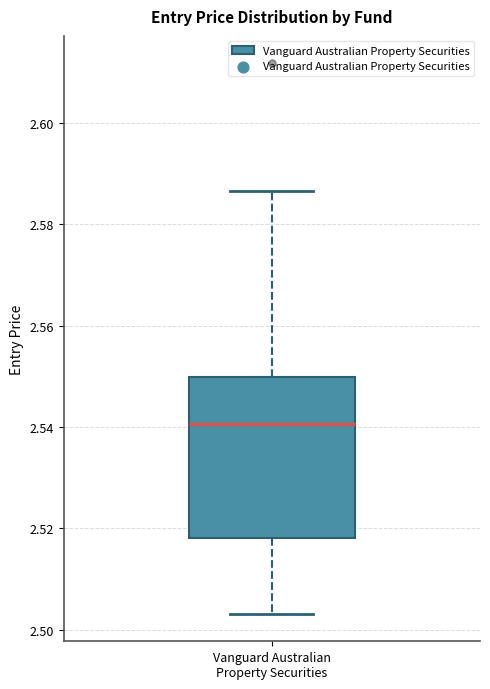

Where is the lower edge of the box for Vanguard Australian Property Securities on the y-axis? The values are not printed on the chart, so give them approximately, as read against the axis.

2.518